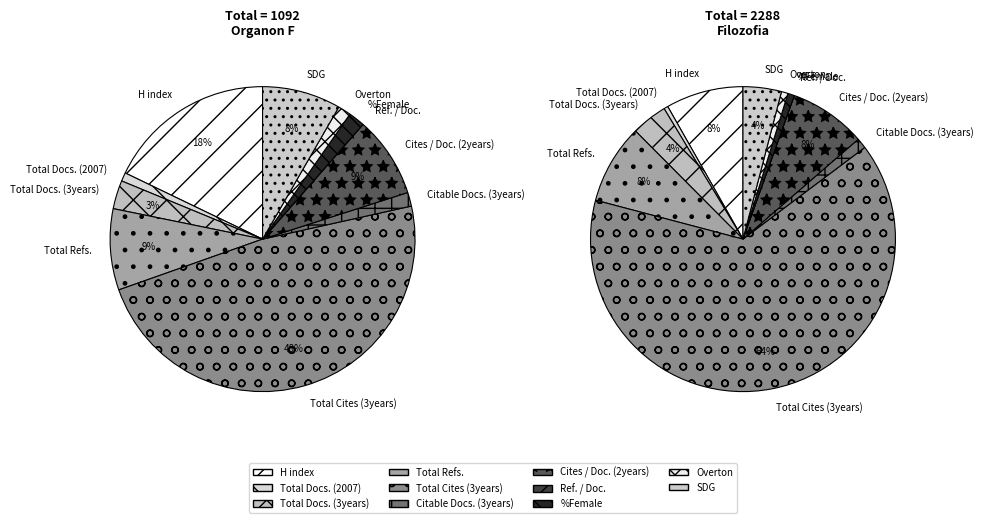

Rank the series by their average value, from highest to lowest.

Filozofia, Organon F